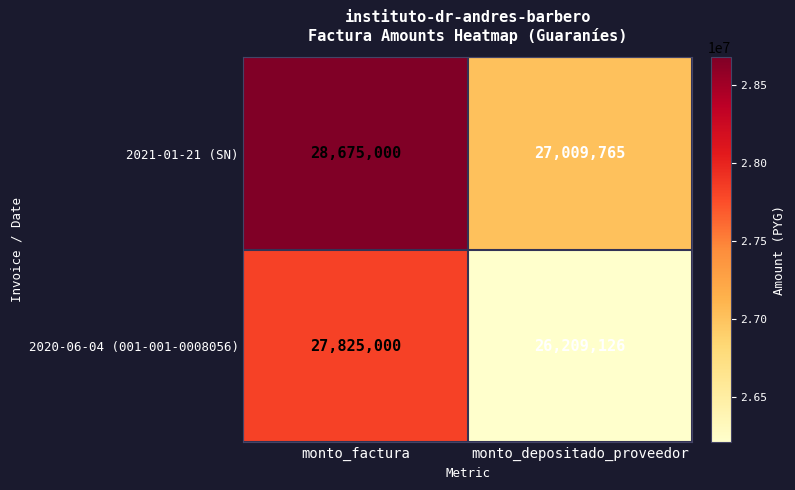

True or false: 2020-06-04 (001-001-0008056) has a value of 14168205 at monto_depositado_proveedor.

False